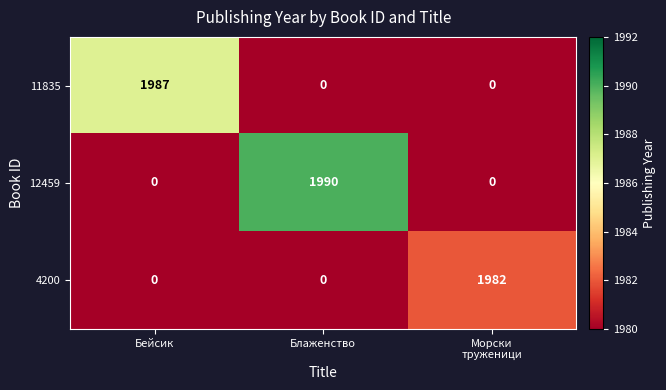

Which series has the largest total across all categories?

12459